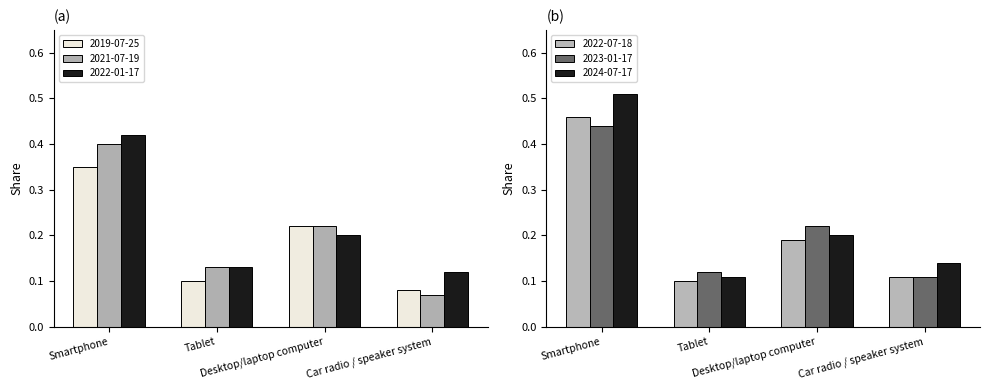

The value of 2022-01-17 at Smartphone is 0.1. True or false?

False